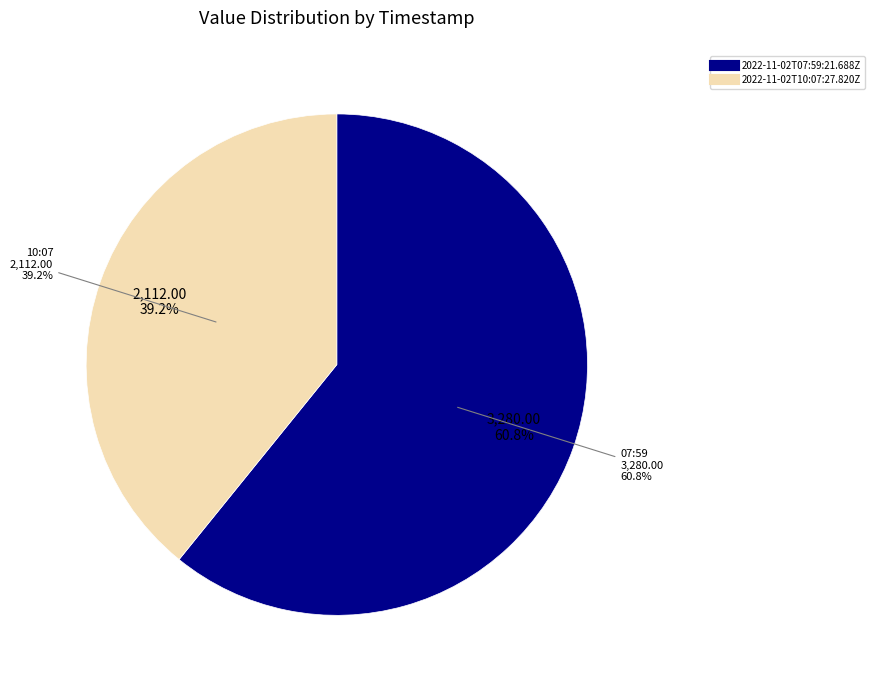

Between 2022-11-02T07:59:21.688Z and 2022-11-02T10:07:27.820Z, which is larger?

2022-11-02T07:59:21.688Z